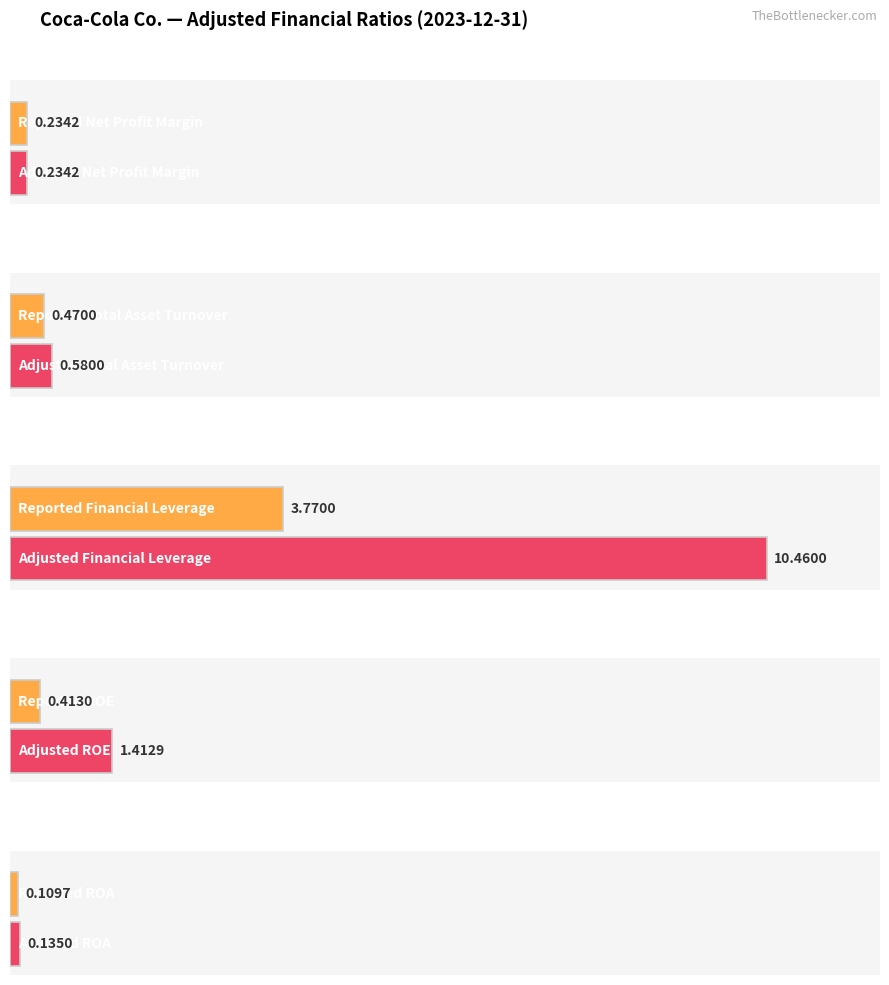

The Adjusted series shows 0.6 at Total Asset Turnover. True or false?

True